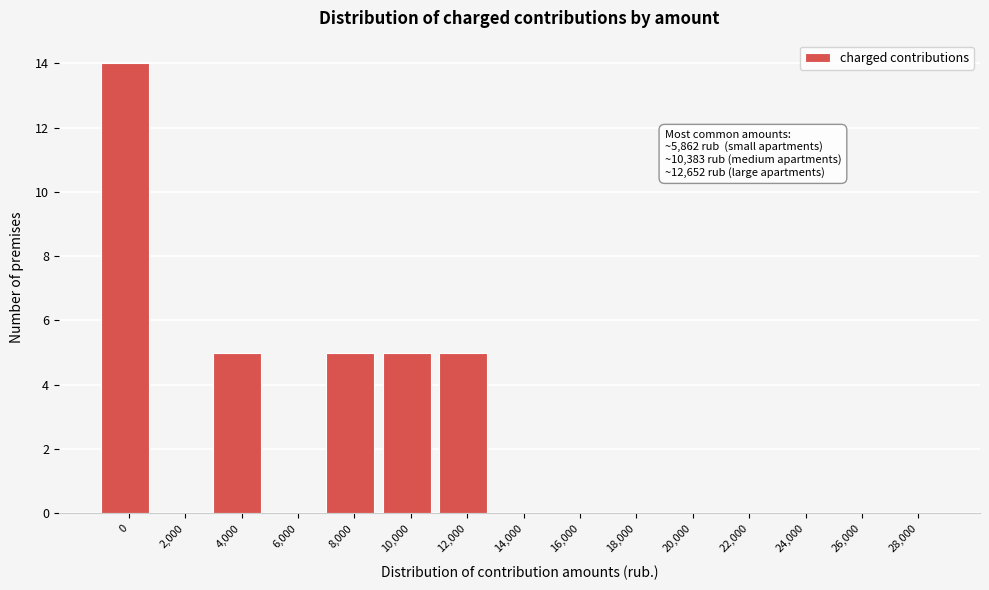

Reading right to left, list all the values displayed in this chart.

28,000=0	26,000=0	24,000=0	22,000=0	20,000=0	18,000=0	16,000=0	14,000=0	12,000=5	10,000=5	8,000=5	6,000=0	4,000=5	2,000=0	0=14